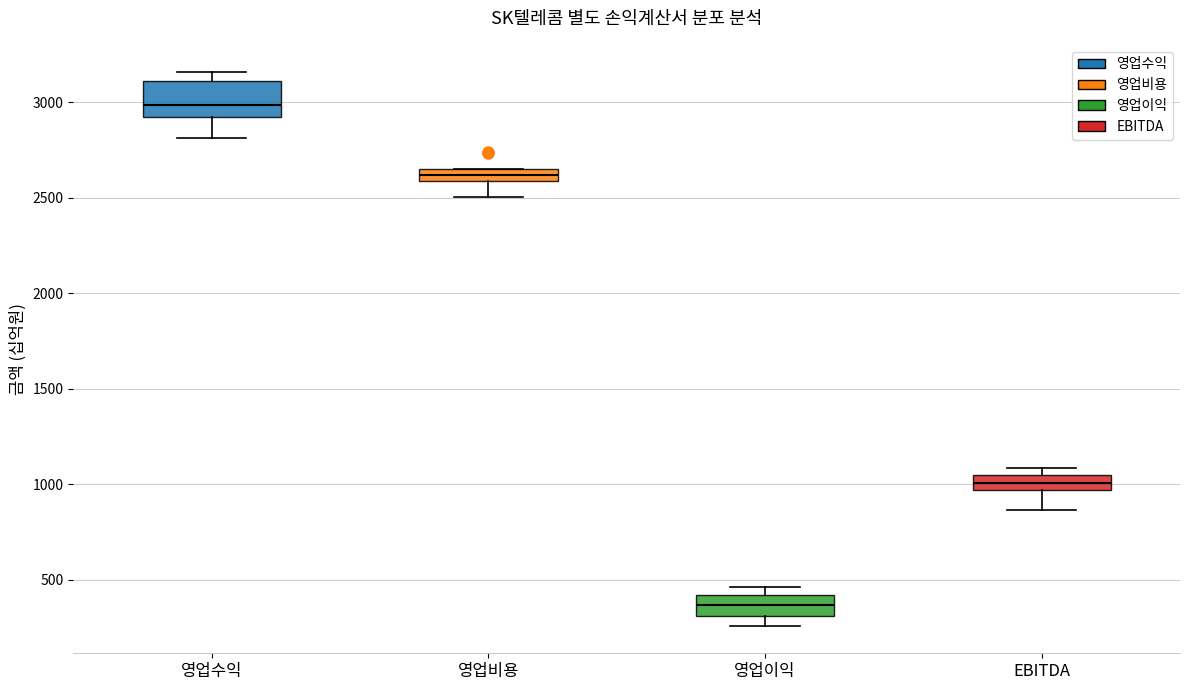

Where does the lower whisker of the box for 영업비용 end on the y-axis? The values are not printed on the chart, so give them approximately, as read against the axis.

2500